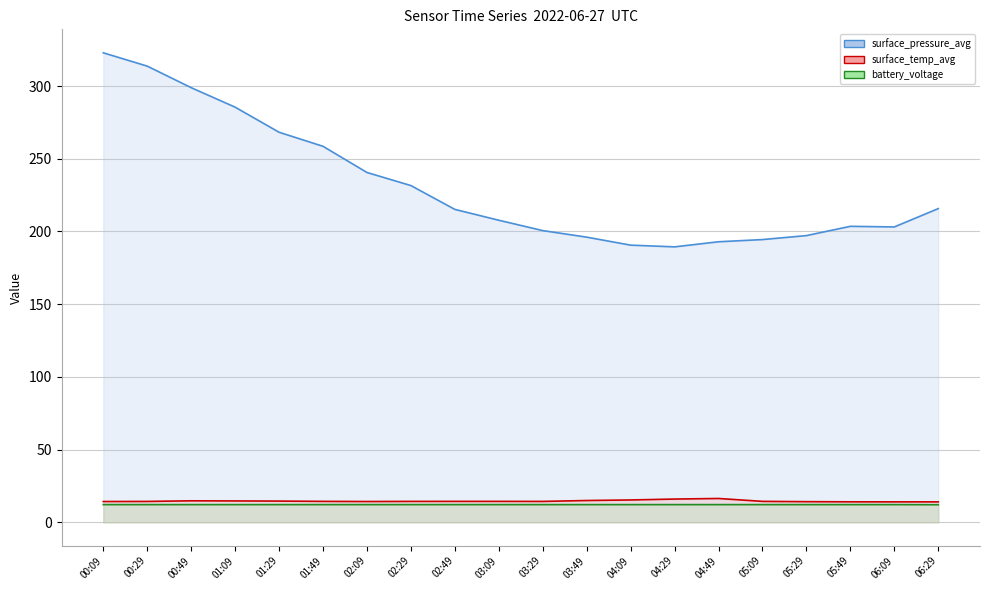

What is the difference between the maximum and second lowest values in the surface_temp_avg (line) series?

2.3